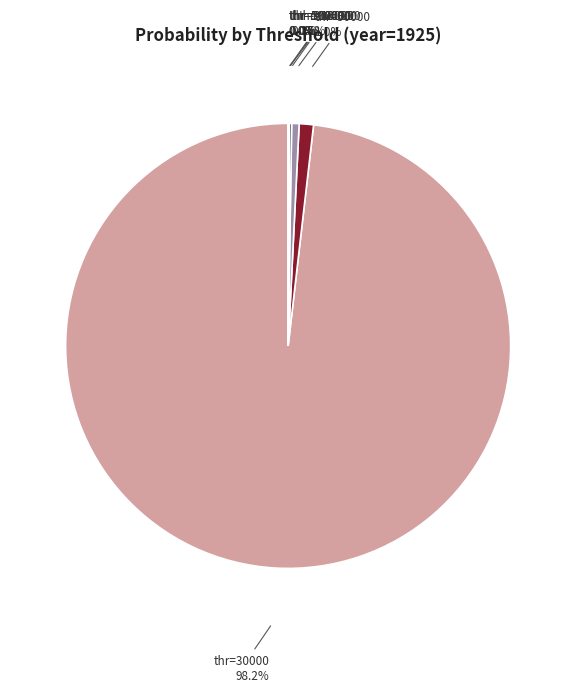

Which slice is the largest?

thr=30000